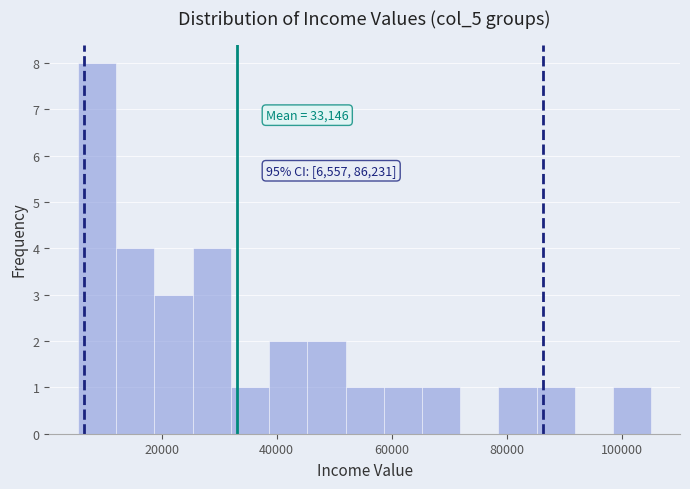

Around what value on the x-axis is the tallest bar? Give the approximate position of its centre, as read against the axis.

8000